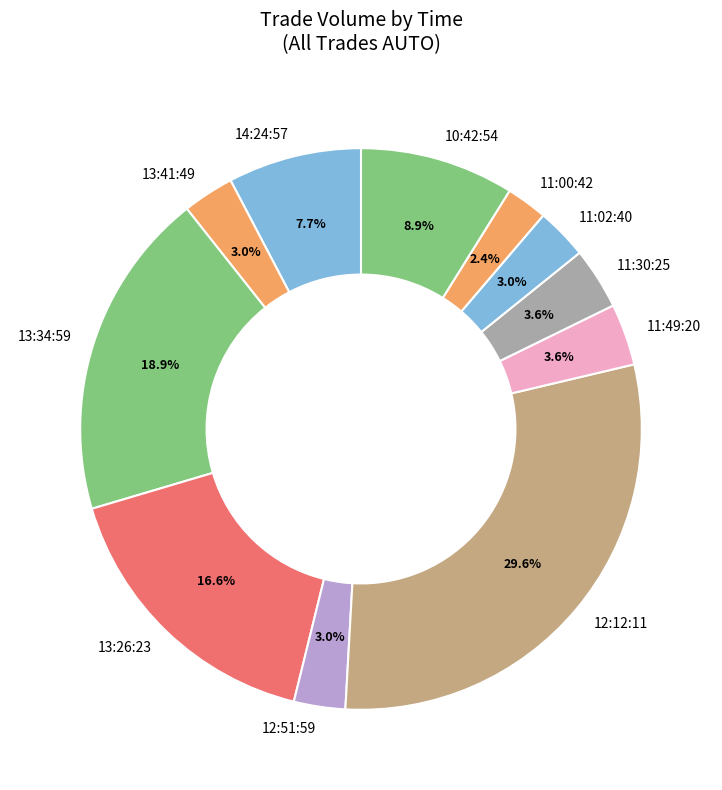

How many segments does this pie chart have?

11